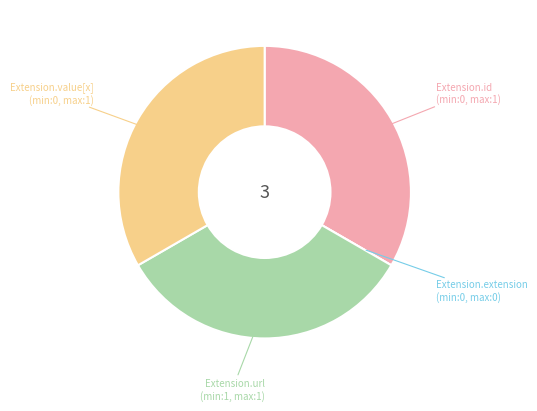

Does any single category account for the majority?

No